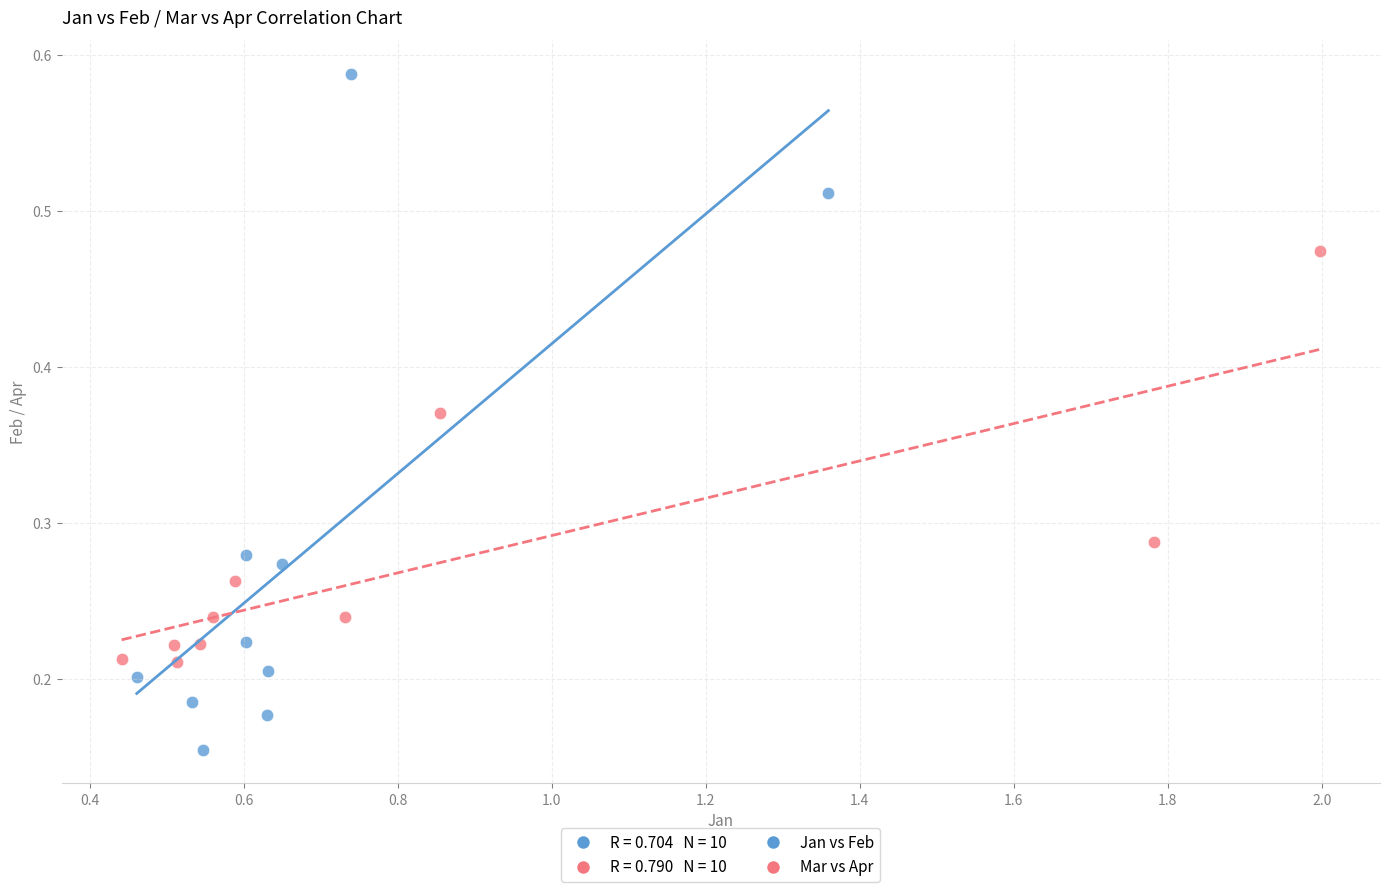

Which series has the largest Y range (max minus min)?

Jan vs Feb